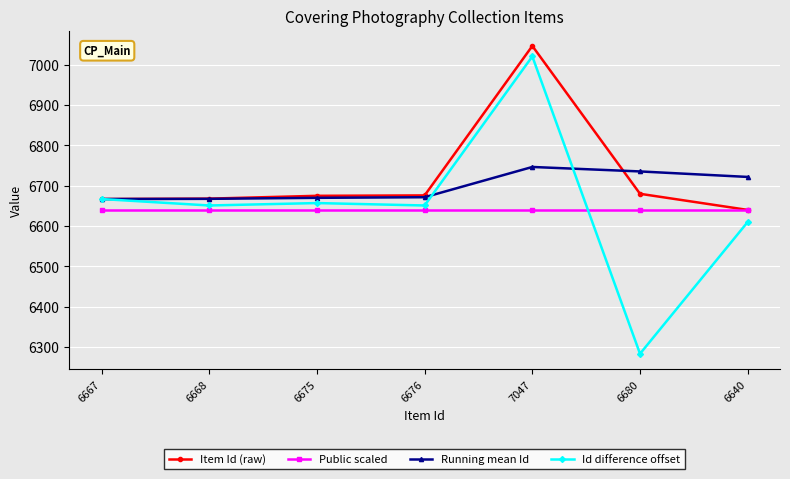

How many values in the Running mean Id series exceed 6671?

4